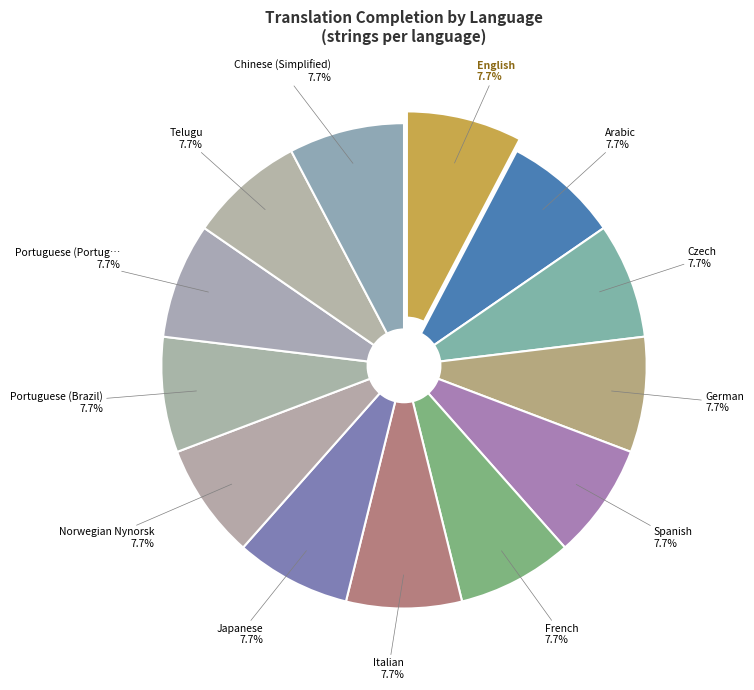

How many slices are in this pie chart?

13